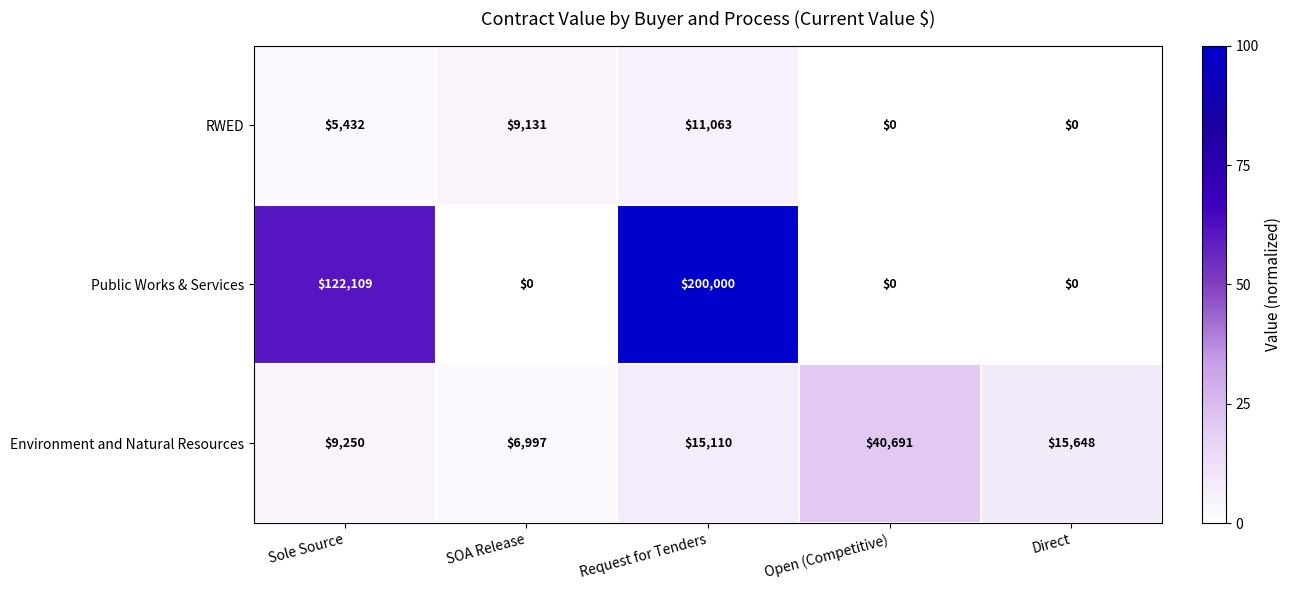

List the series in order of their peak value, highest first.

Public Works & Services, Environment and Natural Resources, RWED